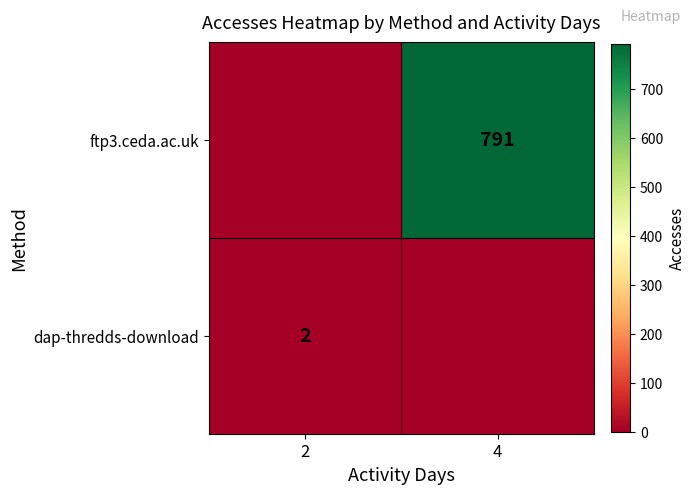

The value of ftp3.ceda.ac.uk at 4 is 350. True or false?

False